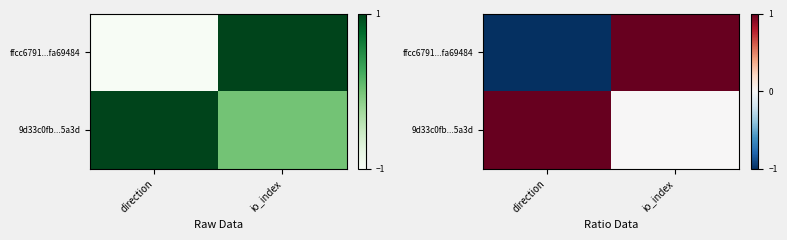

Rank the series by their average value, from lowest to highest.

ffcc6791...fa69484, 9d33c0fb...5a3d